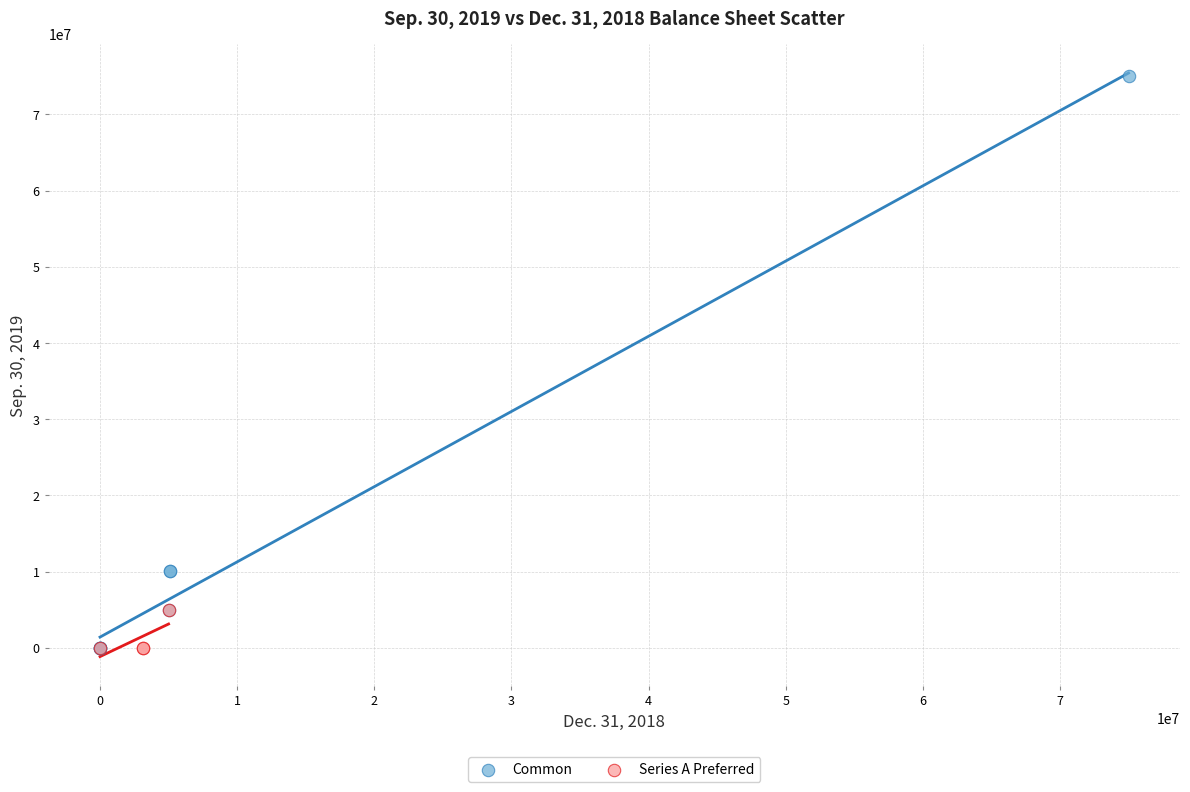

Which series has the largest Y range (max minus min)?

Common